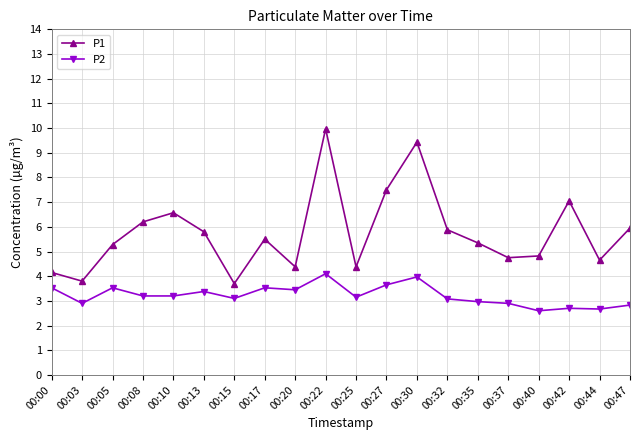

What is the spread (max minus min) of values at 00:03?

0.9